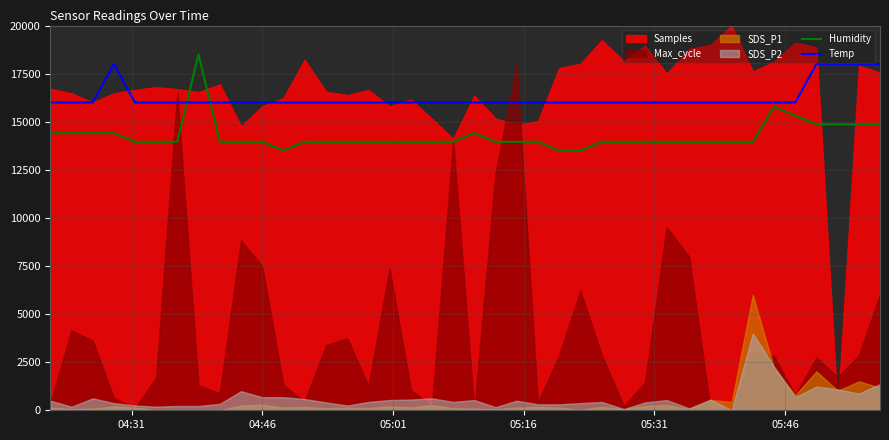

What is the minimum value for Humidity?

13500.0